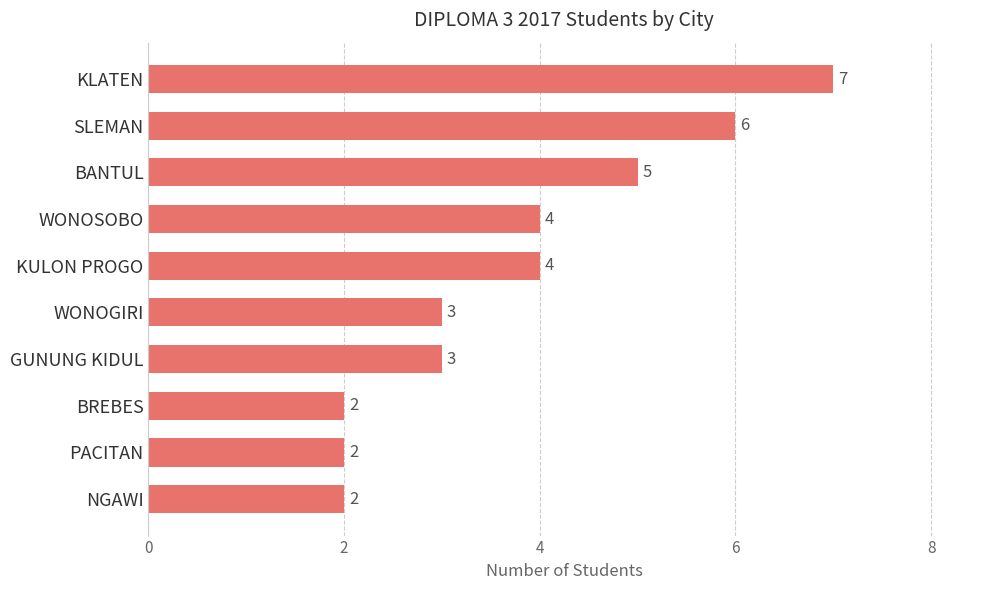

How many data points does each series have?

10